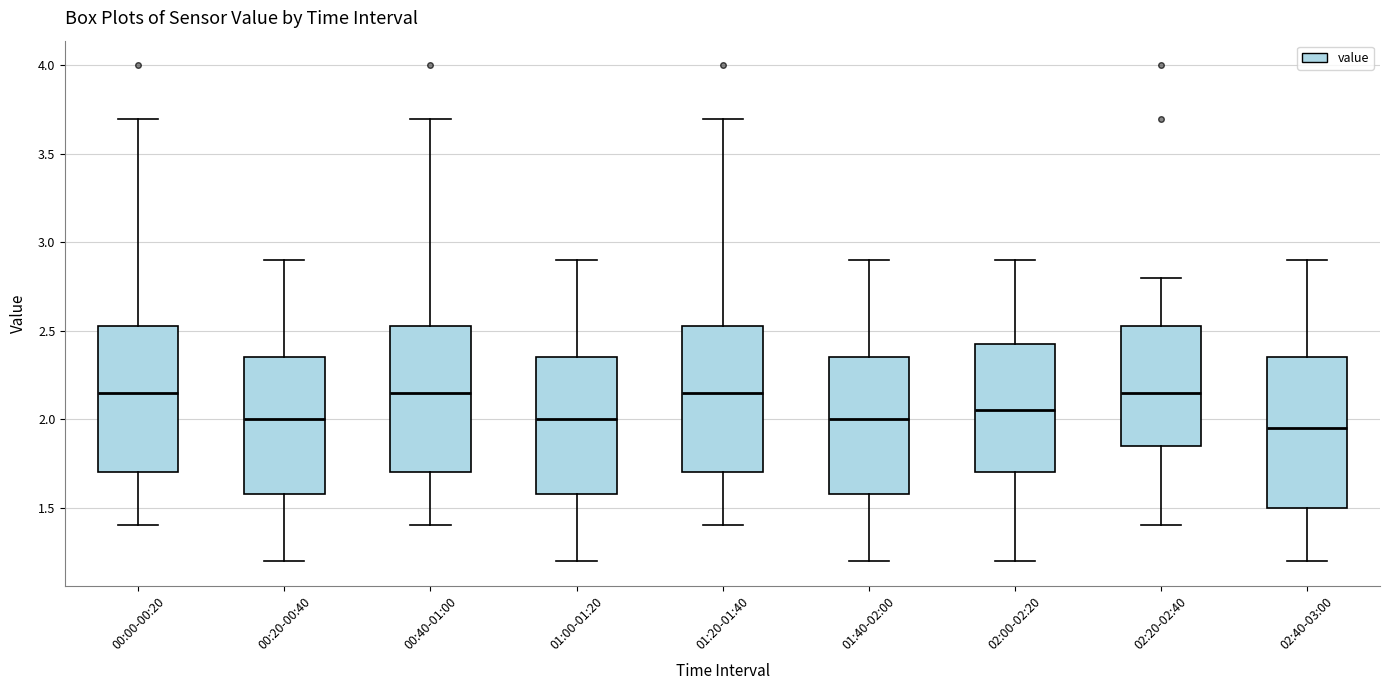

Reading left to right, read every box against the y-axis: the position of its median line, the range the box covers, and the ends of its whiskers. The values are not printed on the chart, so give them approximately, as read against the axis.

00:00-00:20: median 2.15, box 1.70 to 2.55, whiskers 1.40 to 3.70
00:20-00:40: median 2.00, box 1.60 to 2.35, whiskers 1.20 to 2.90
00:40-01:00: median 2.15, box 1.70 to 2.55, whiskers 1.40 to 3.70
01:00-01:20: median 2.00, box 1.60 to 2.35, whiskers 1.20 to 2.90
01:20-01:40: median 2.15, box 1.70 to 2.55, whiskers 1.40 to 3.70
01:40-02:00: median 2.00, box 1.60 to 2.35, whiskers 1.20 to 2.90
02:00-02:20: median 2.05, box 1.70 to 2.45, whiskers 1.20 to 2.90
02:20-02:40: median 2.15, box 1.85 to 2.55, whiskers 1.40 to 2.80
02:40-03:00: median 1.95, box 1.50 to 2.35, whiskers 1.20 to 2.90